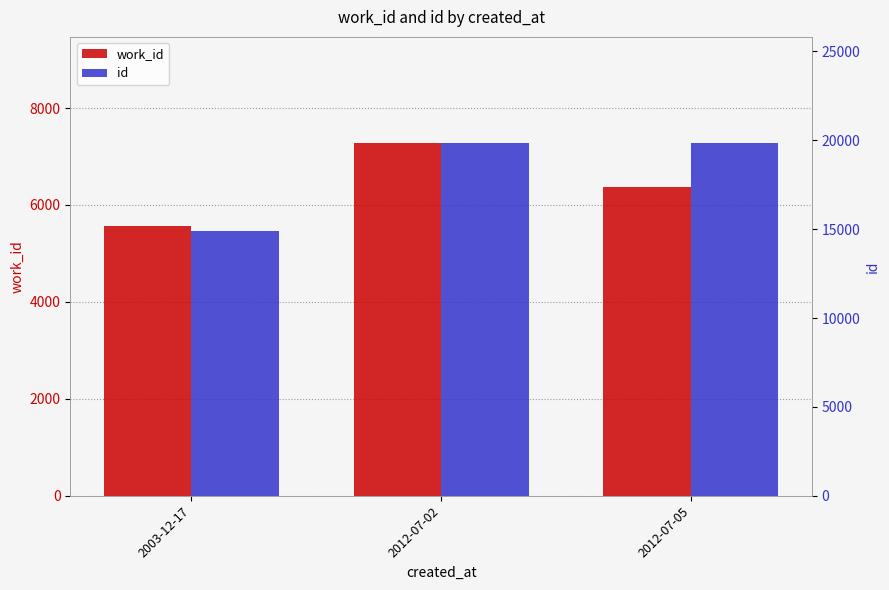

What is the difference between the work_id values at 2003-12-17 and 2012-07-05?

798